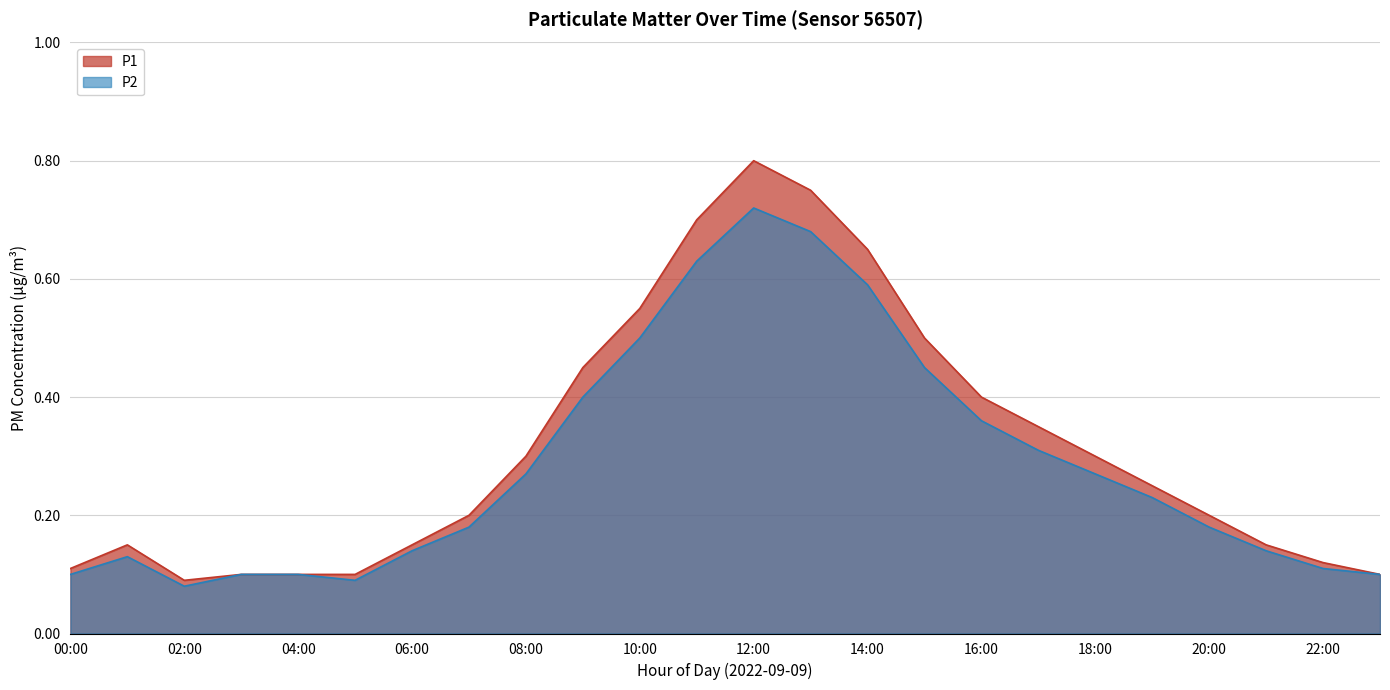

Is the value of P1 at 06:00 greater than the value of P2 at 16:00?

No